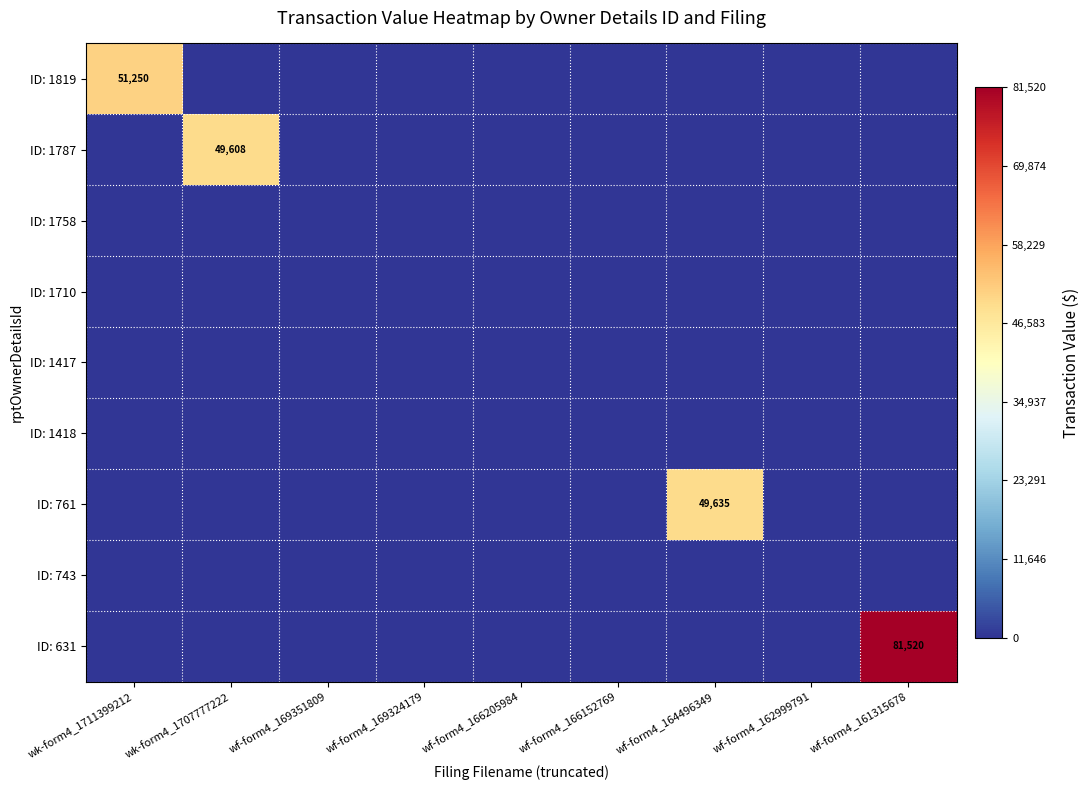

At how many categories does at least one series exceed 9682?

4